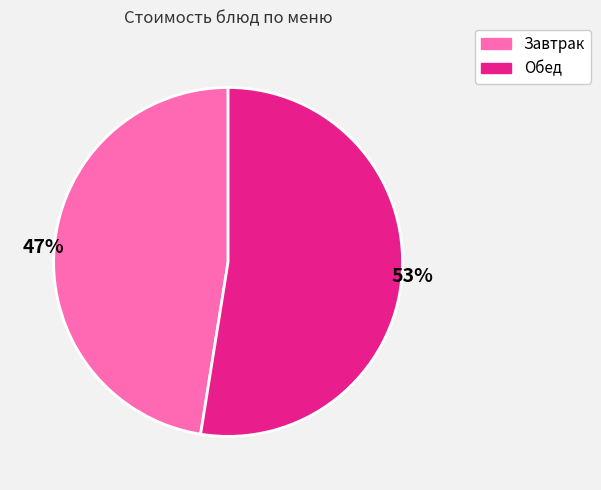

To the nearest percent, what is the average slice percentage?

50%